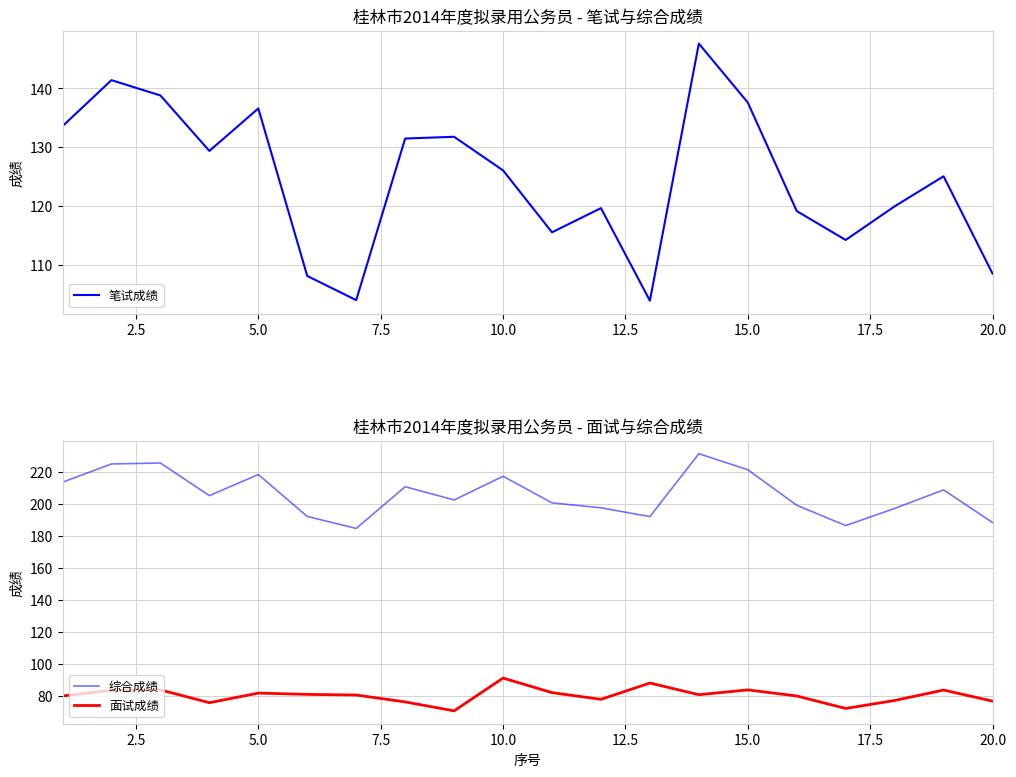

The value of 面试成绩 at 5.0 is 82.0. True or false?

True